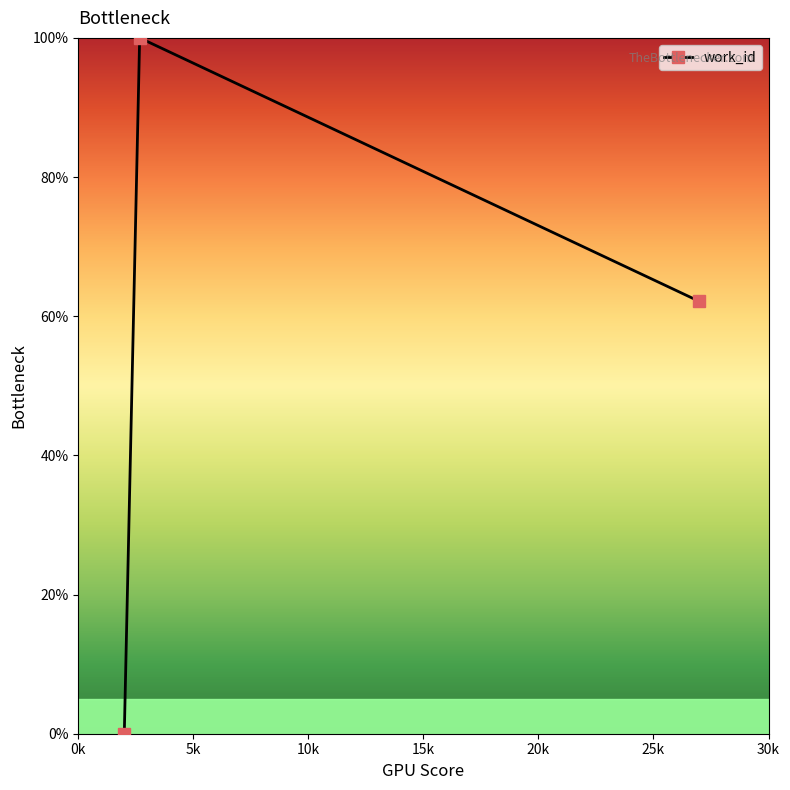

How many lines are shown in the chart?

1